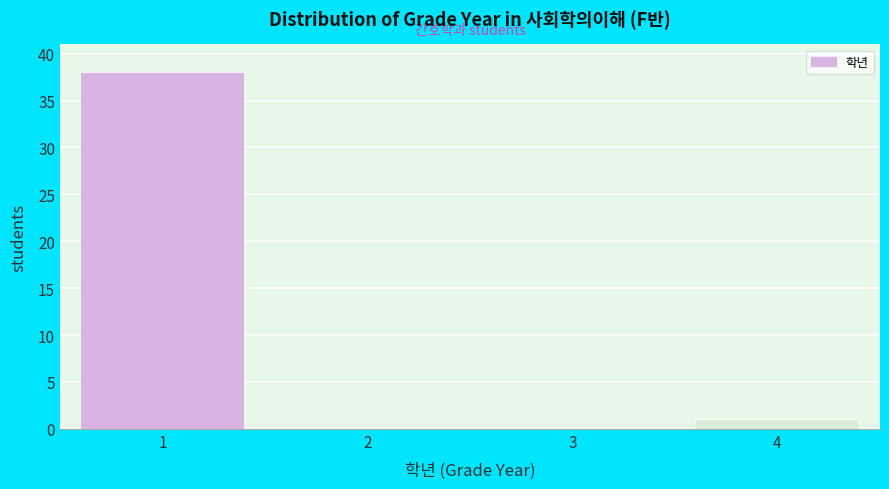

Over which range of the x-axis is the bar tallest?

0.5 to 1.5